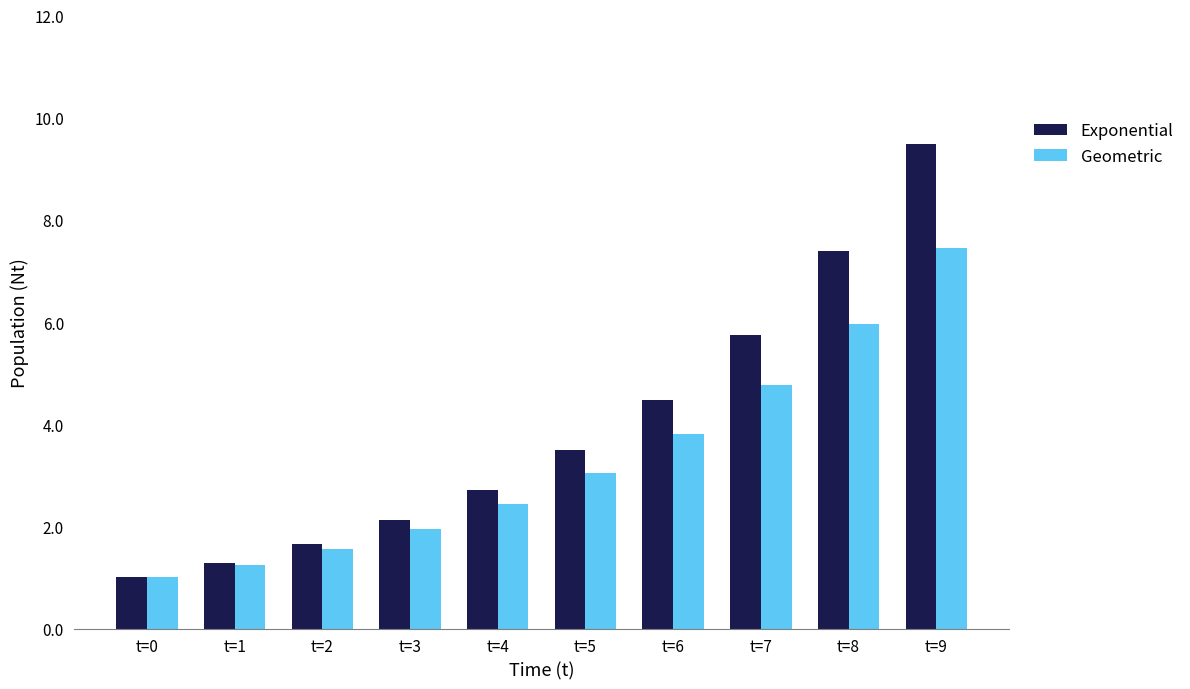

List the labels in order of Exponential value, smallest first.

t=0, t=1, t=2, t=3, t=4, t=5, t=6, t=7, t=8, t=9